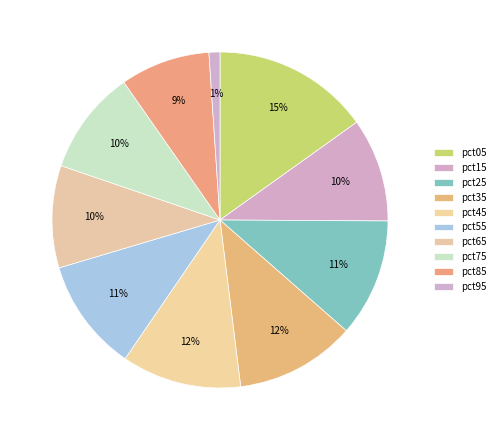

True or false: pct75 accounts for 3% of the total.

False